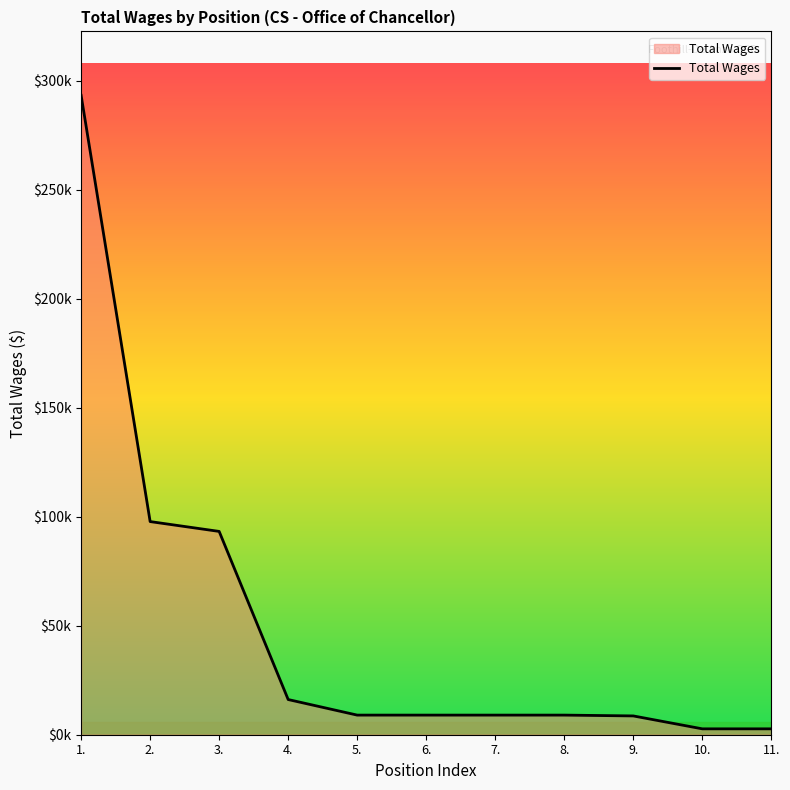

Rank the categories by value from lowest to highest.

10., 11., 9., 5., 6., 7., 8., 4., 3., 2., 1.